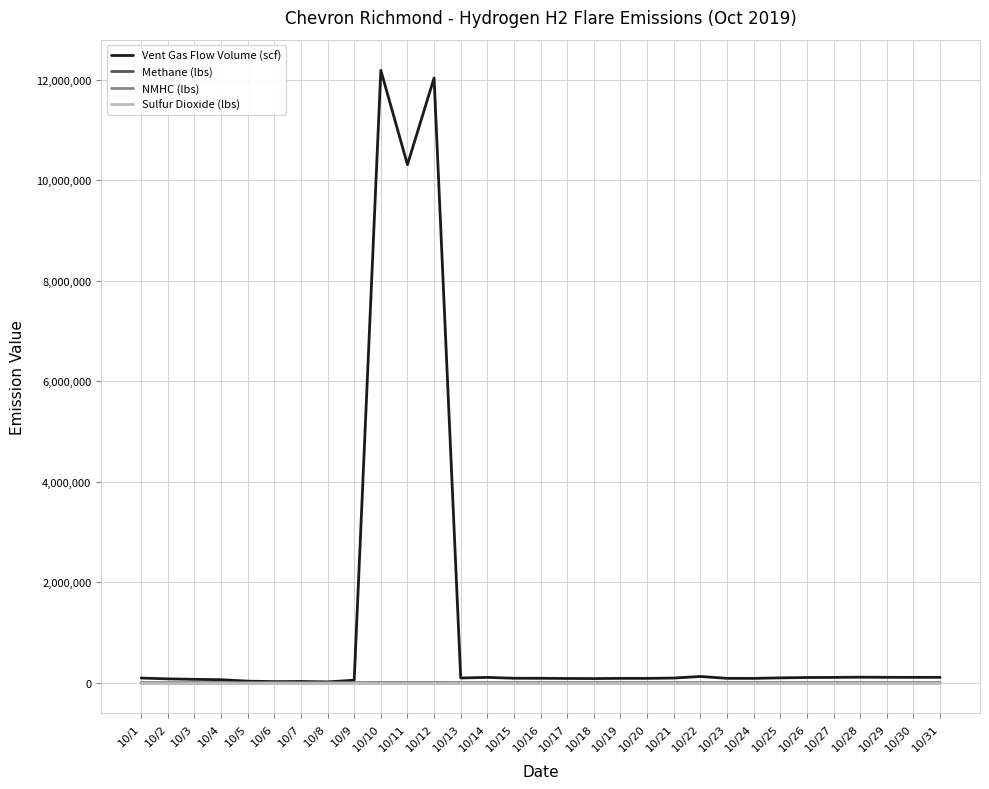

What is the difference between the second highest and second lowest values in the NMHC (lbs) series?

84.2